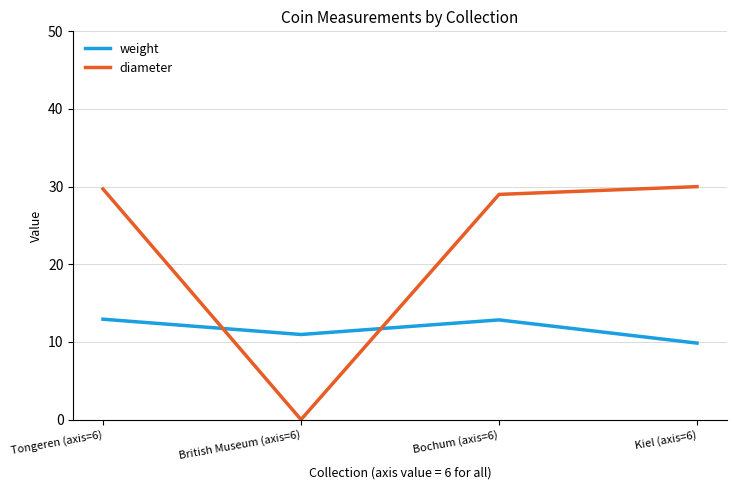

Which series has the largest range (max minus min)?

diameter